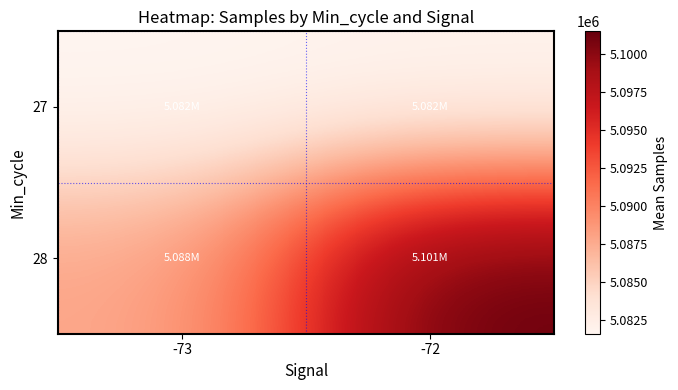

Reading left to right, what are all the values shown in this chart?

27: -73=5081569.2	-72=5081727.6
28: -73=5087667.7	-72=5101477.5